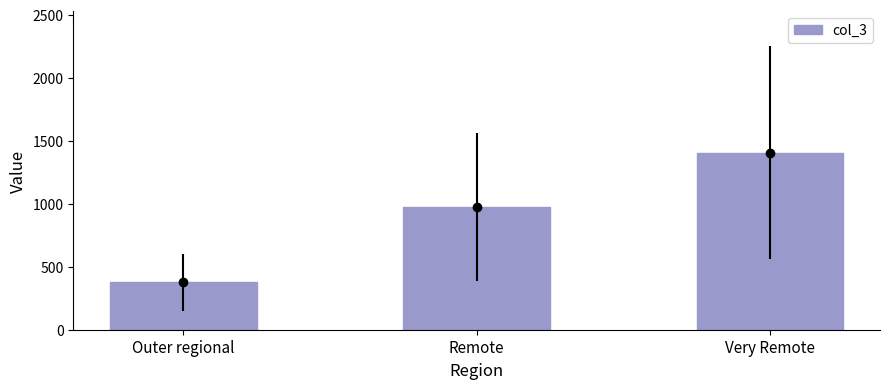

Reading left to right, extract all data points from this chart.

375	974	1405